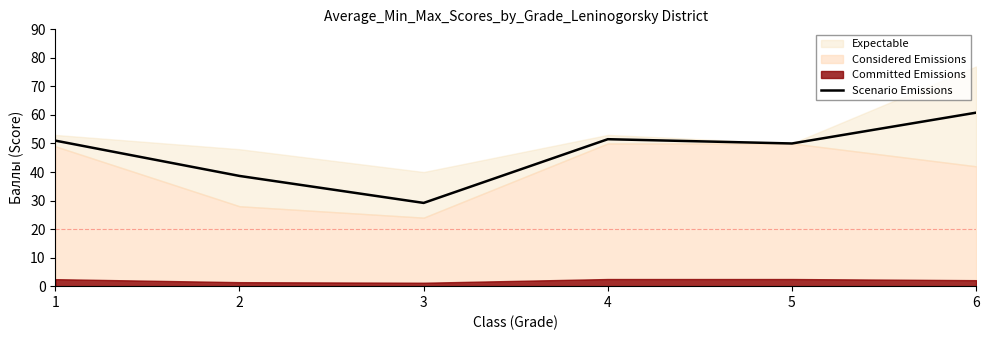

Rank the categories by value from highest to lowest.

6, 4, 1, 5, 2, 3